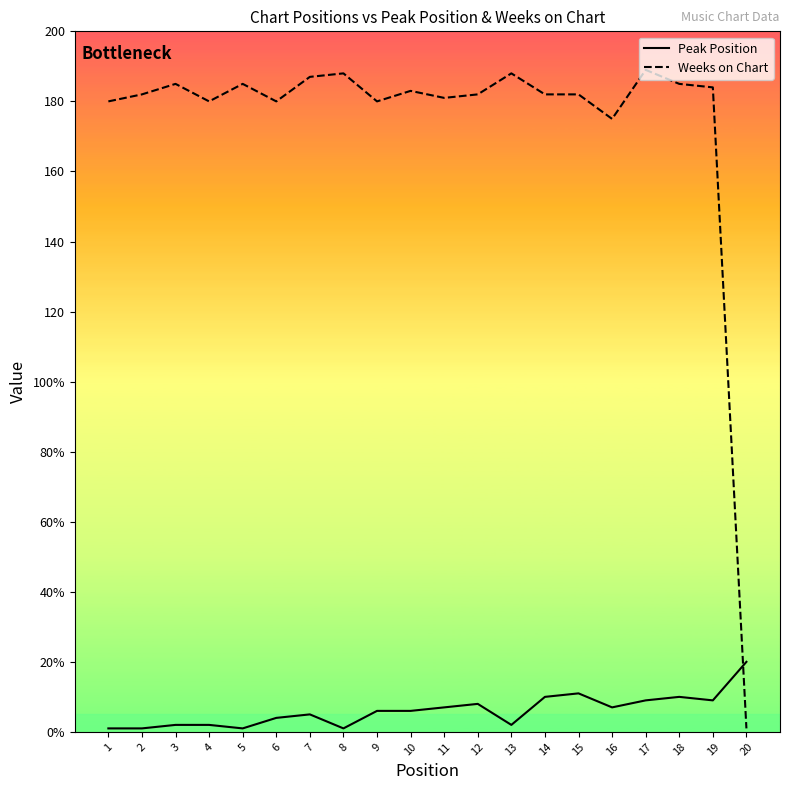

Which series has the largest total across all categories?

Weeks on Chart